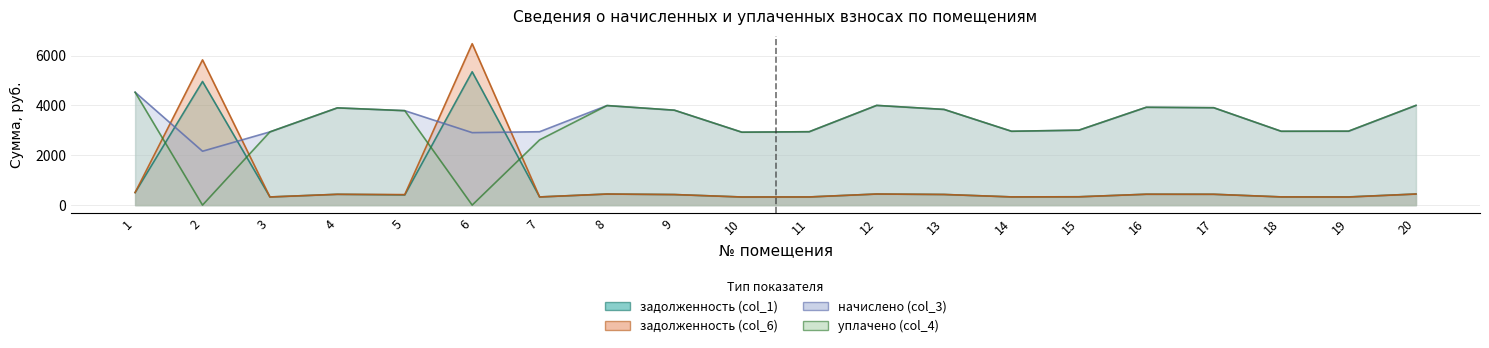

How many interior local peaks does the задолженность (col_6) series have?

6